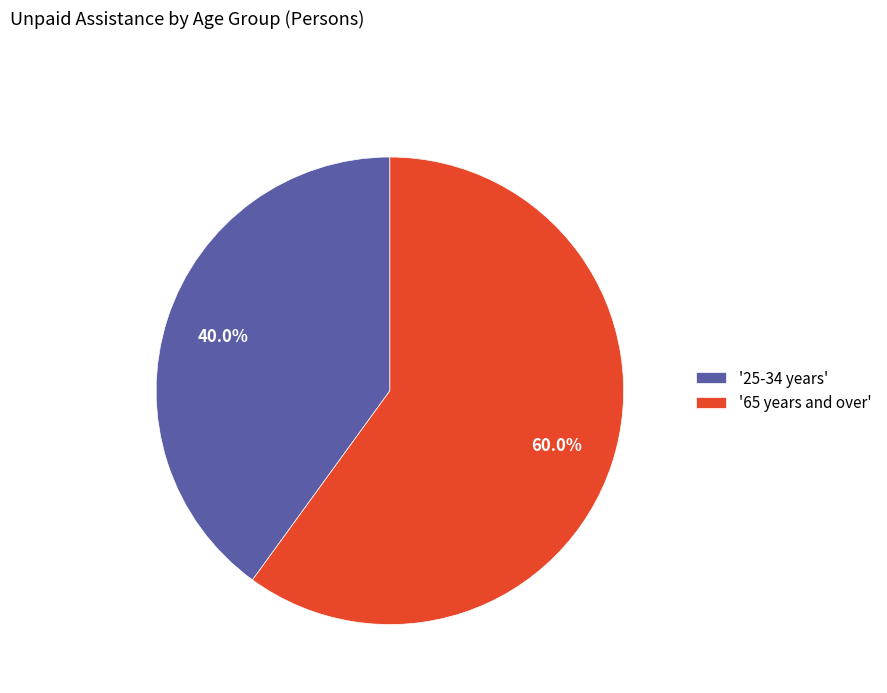

How many segments does this pie chart have?

2